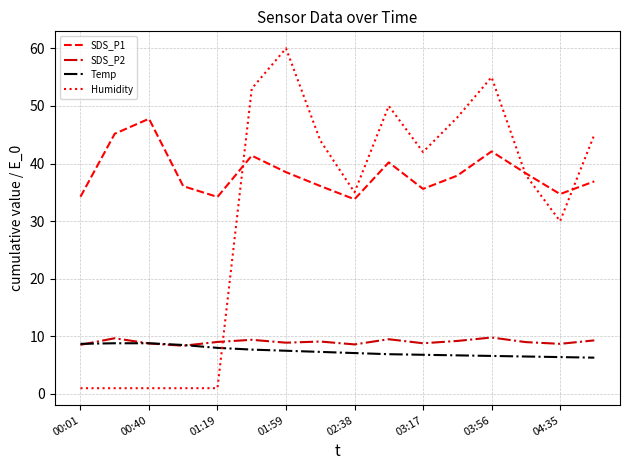

What is the greatest value displayed?

60.0